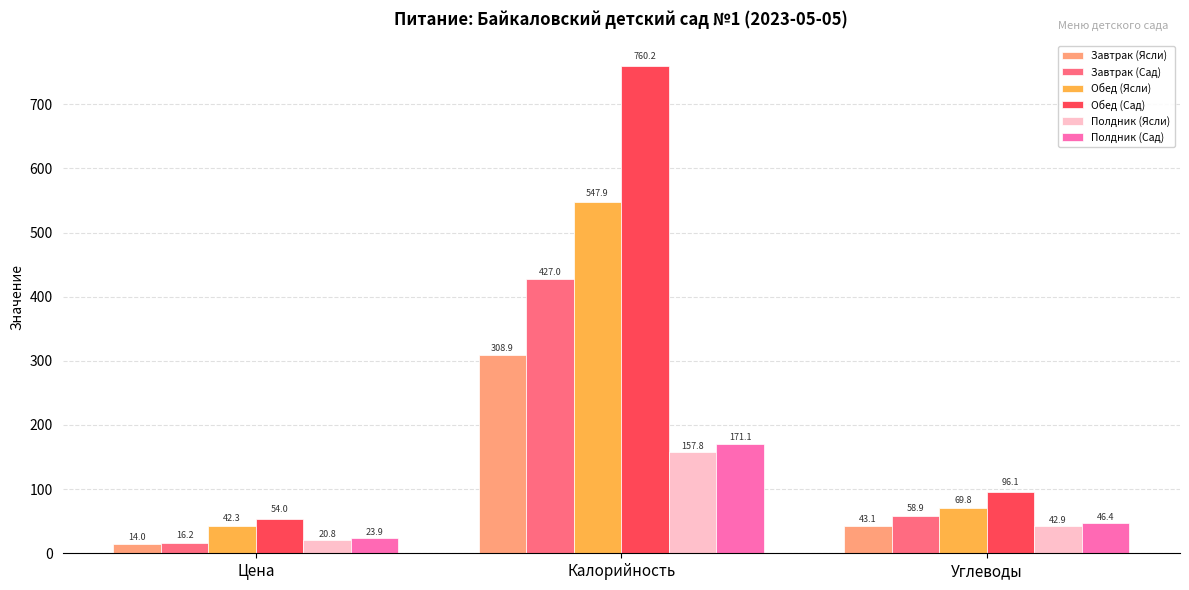

What is the label of the 2nd bar from the left?

Калорийность